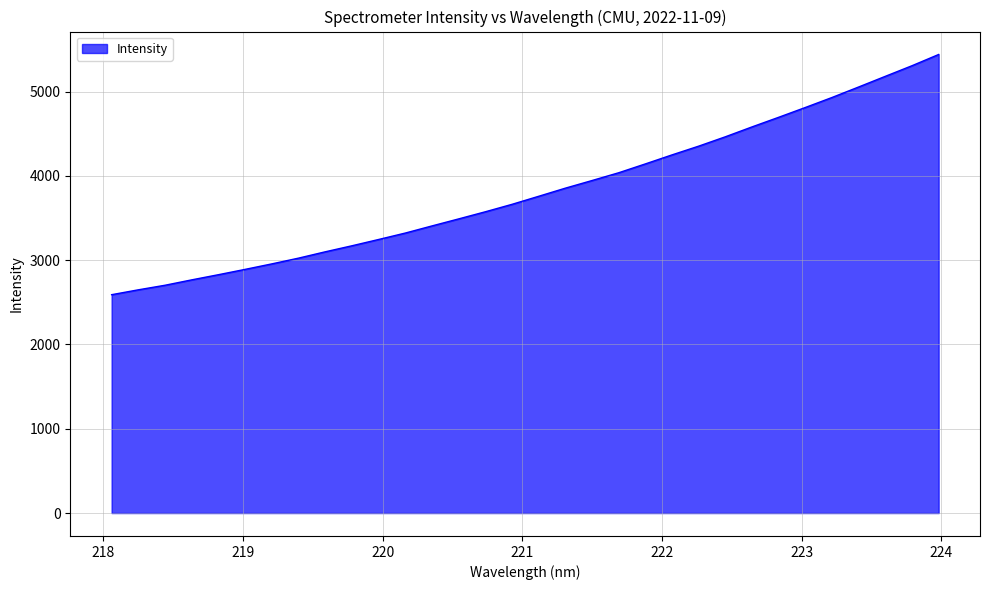

What is the smallest value displayed?

2590.5